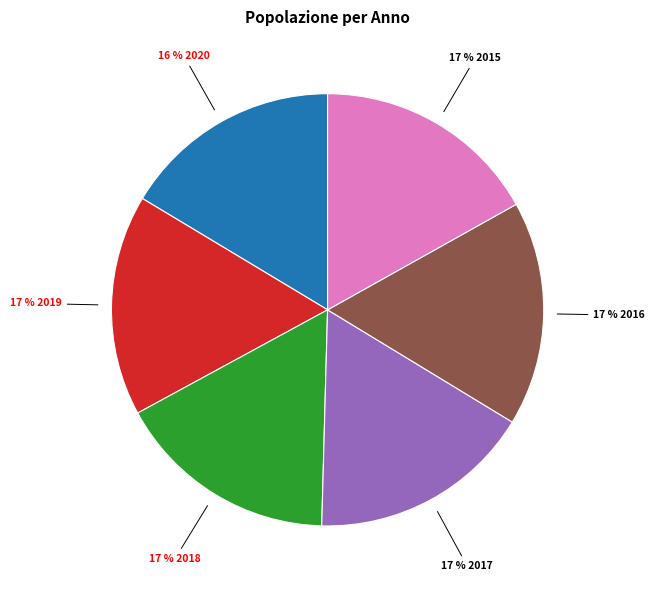

To the nearest percent, what is the average slice percentage?

17%